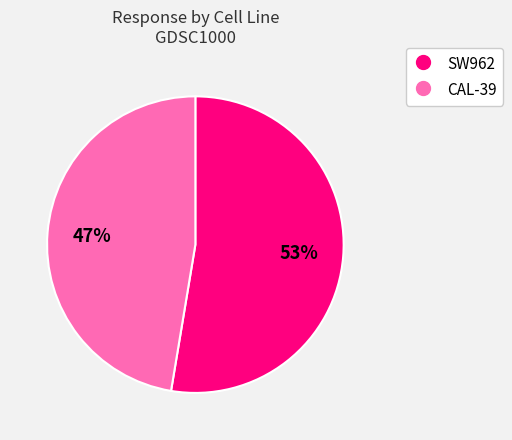

To the nearest percent, what is the average slice percentage?

50%